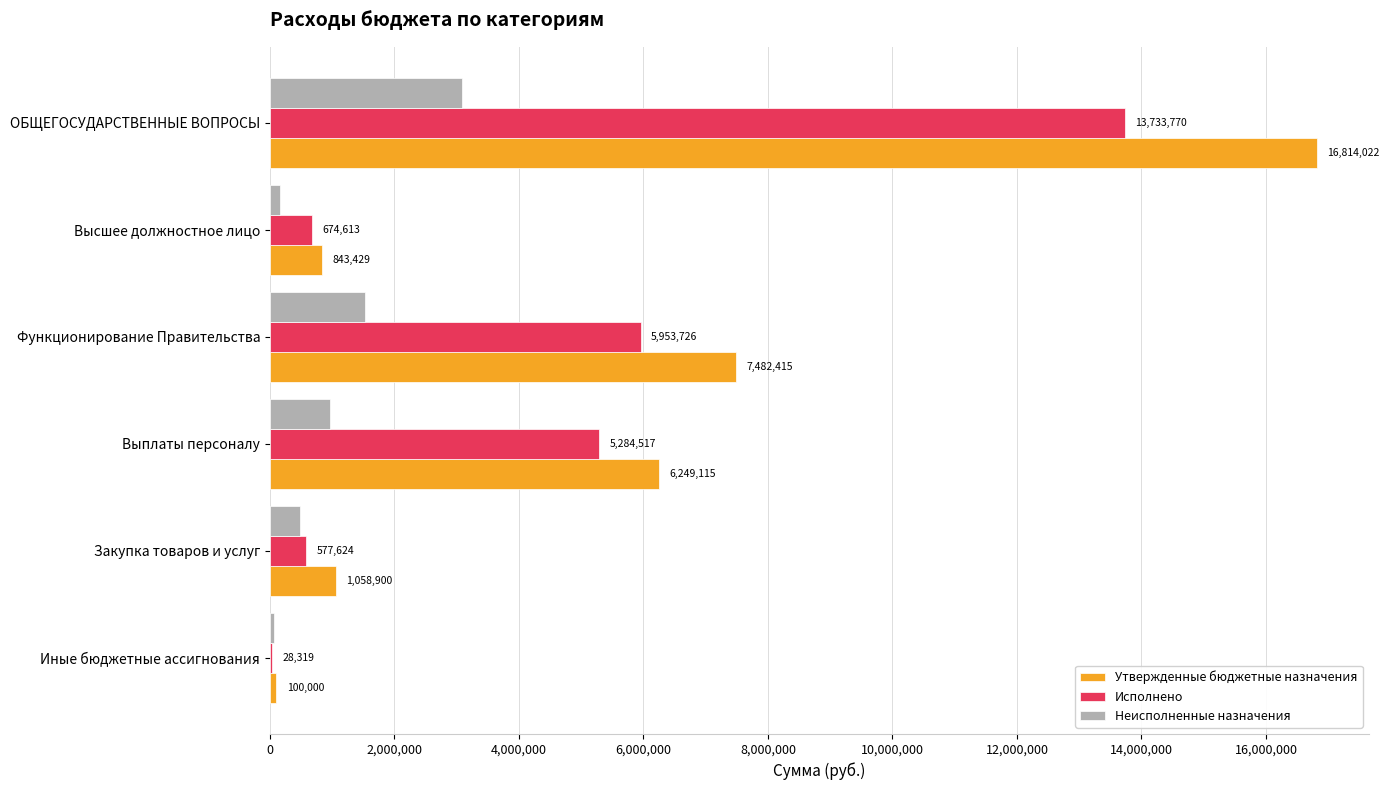

What is the highest value of the Исполнено series?

13733769.6